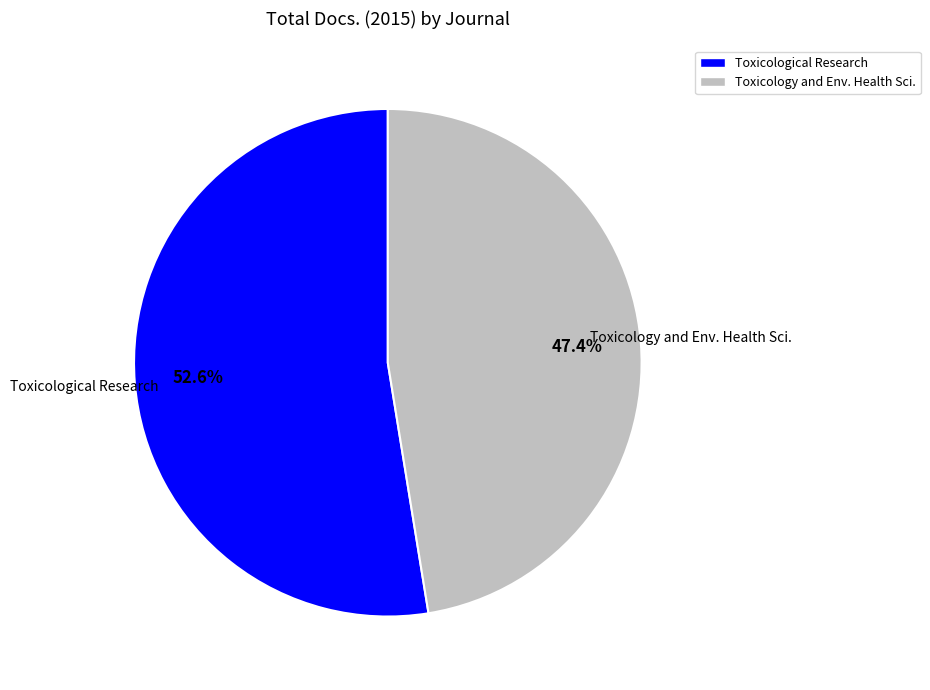

Approximately how many times larger is the value at Toxicology and Env. Health Sci. compared to Toxicological Research?

0.9